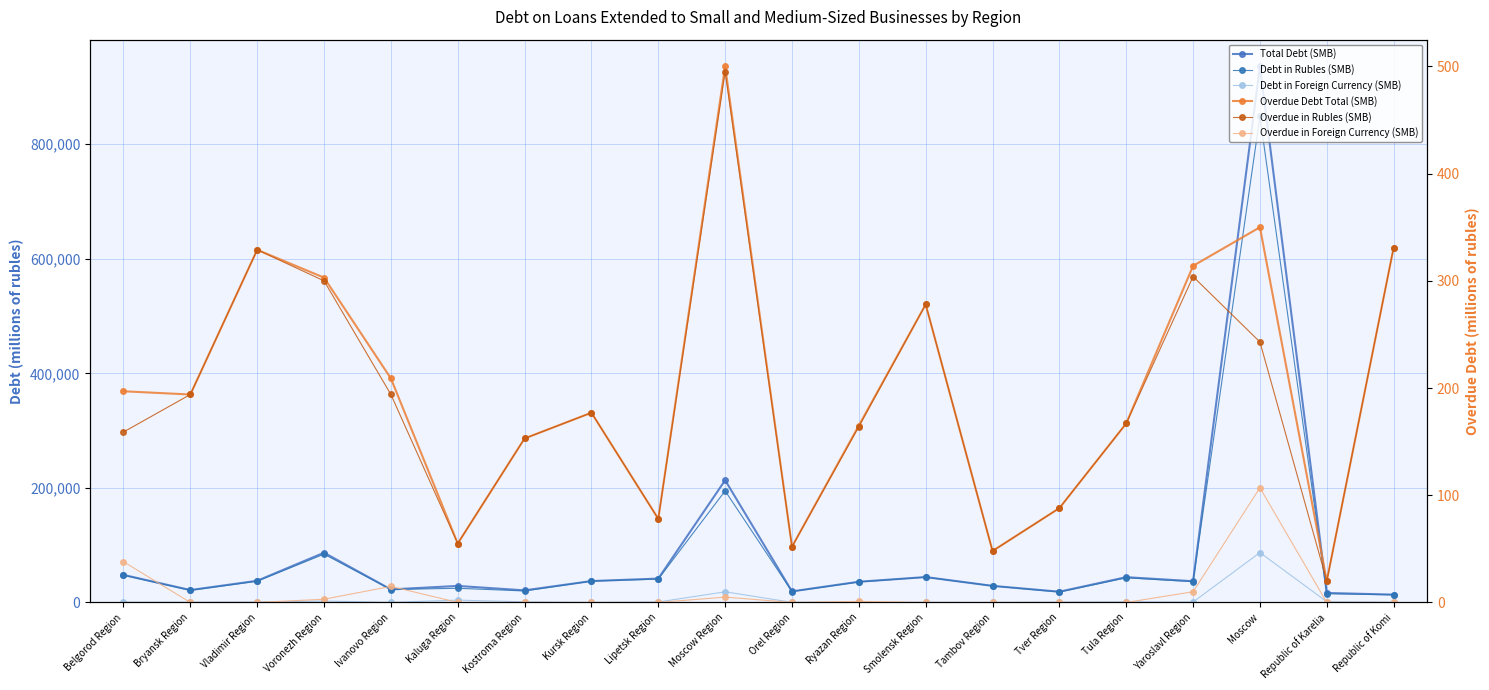

Is it true that Total Debt (SMB) equals 14412 at Tambov Region?

False